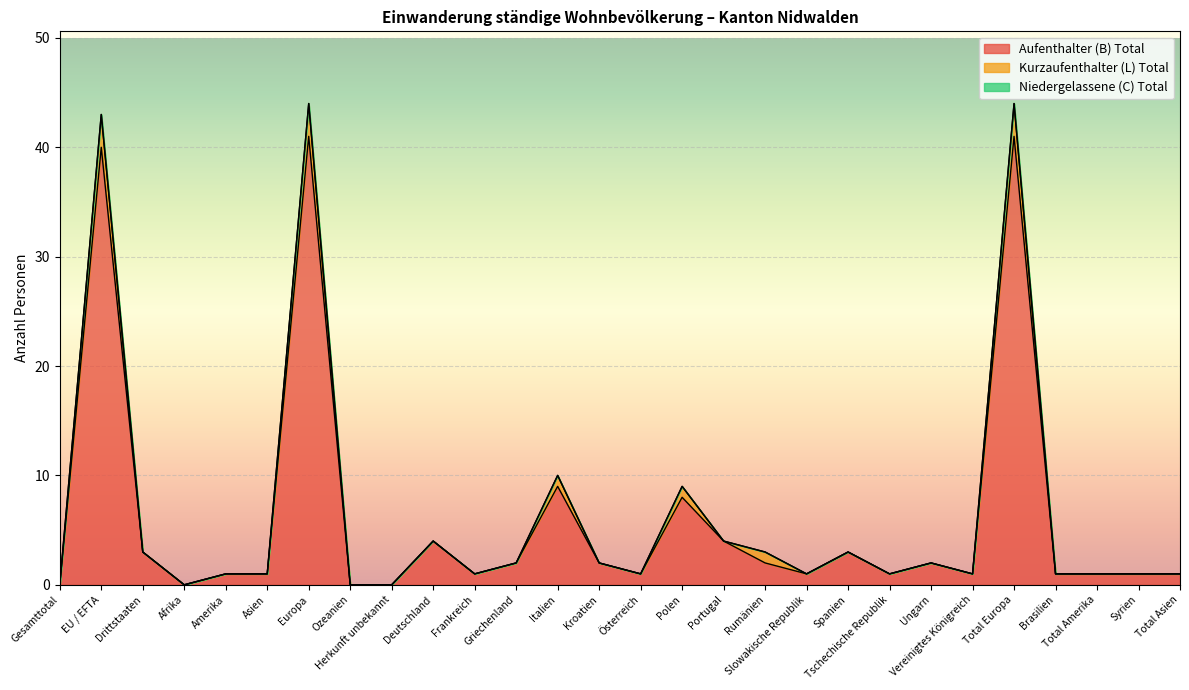

Reading left to right, what are all the values shown in this chart?

Aufenthalter (B) Total: 0	40	3	0	1	1	41	0	0	4	1	2	9	2	1	8	4	2	1	3	1	2	1	41	1	1	1	1
Kurzaufenthalter (L) Total: 0	3	0	0	0	0	3	0	0	0	0	0	1	0	0	1	0	1	0	0	0	0	0	3	0	0	0	0
Niedergelassene (C) Total: 0	0	0	0	0	0	0	0	0	0	0	0	0	0	0	0	0	0	0	0	0	0	0	0	0	0	0	0